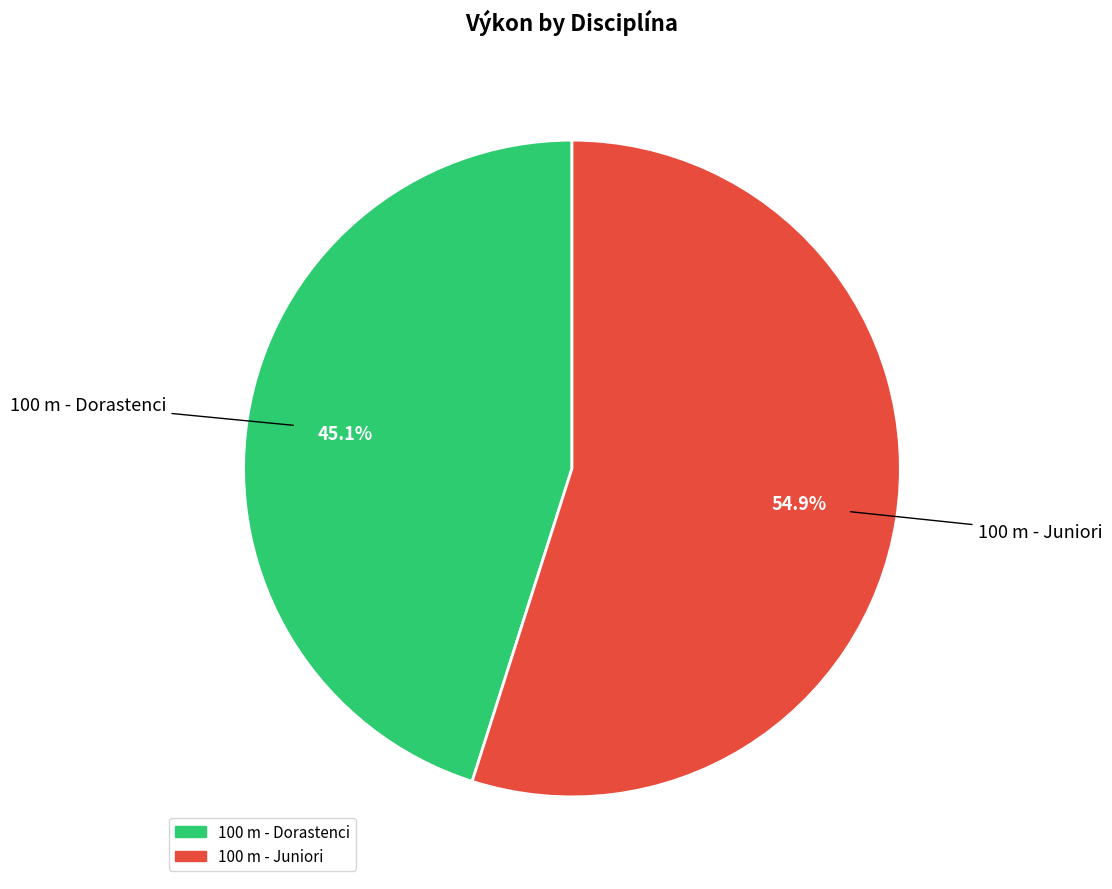

To the nearest percent, what percentage of the pie is 100 m - Dorastenci?

45%